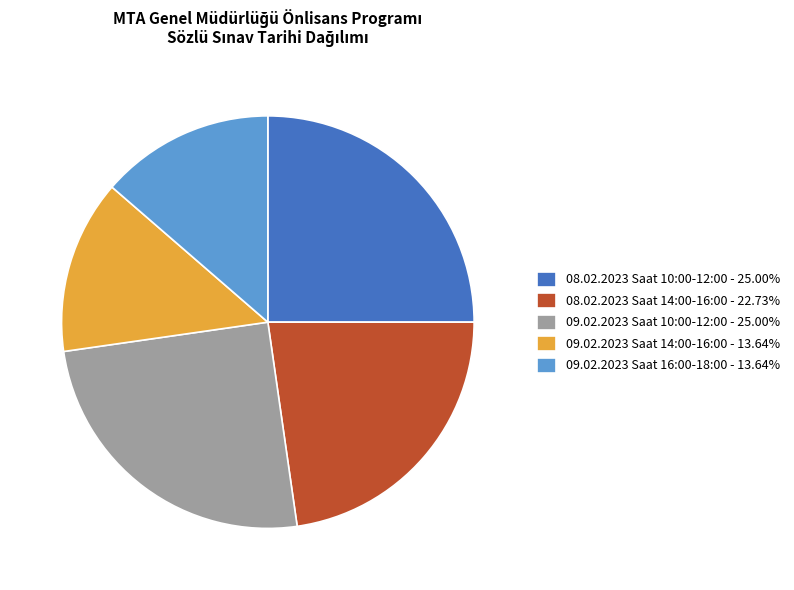

Does 09.02.2023 Saat 14:00-16:00 - 13.64% account for over 50% of the chart?

No